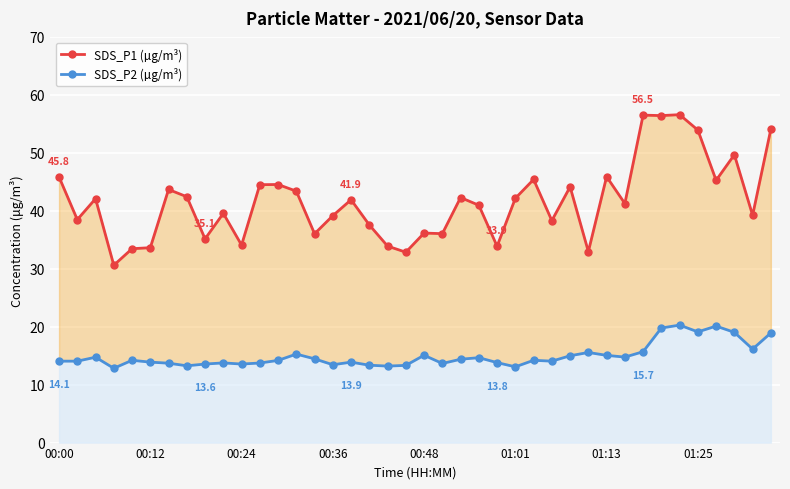

At how many categories does at least one series exceed 32?

39